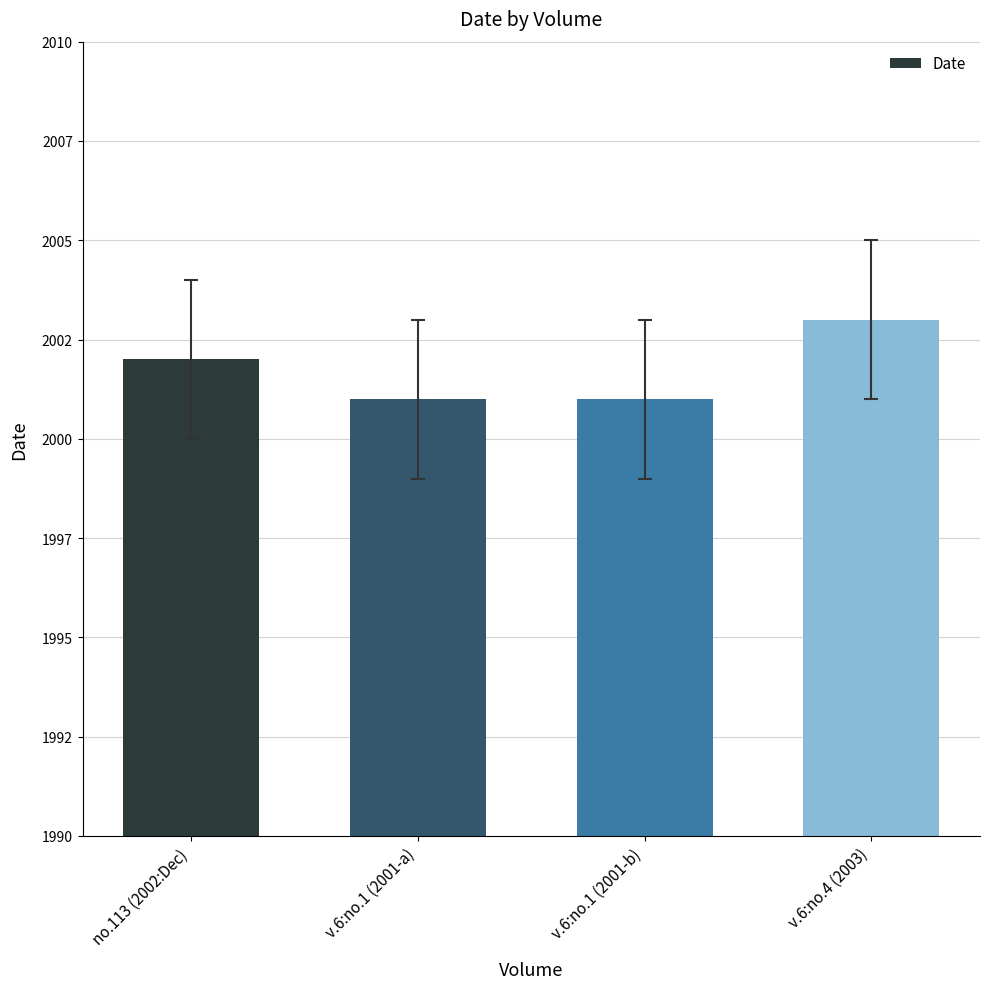

Reading right to left, extract all data points from this chart.

v.6:no.4 (2003)=2003	v.6:no.1 (2001-b)=2001	v.6:no.1 (2001-a)=2001	no.113 (2002:Dec)=2002